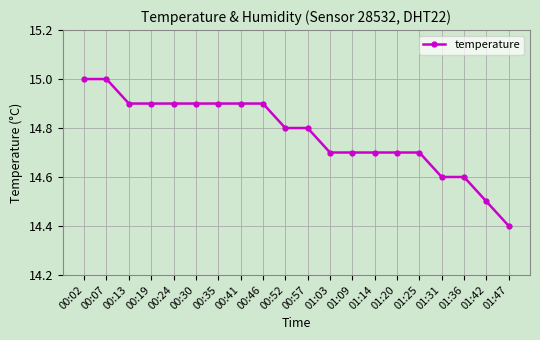

Does the chart have visible grid lines?

Yes